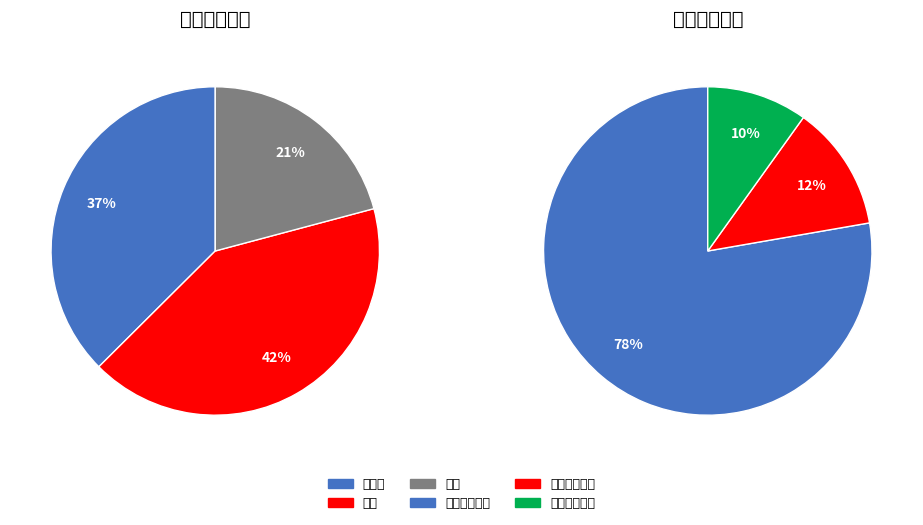

Which slice is the largest?

省级